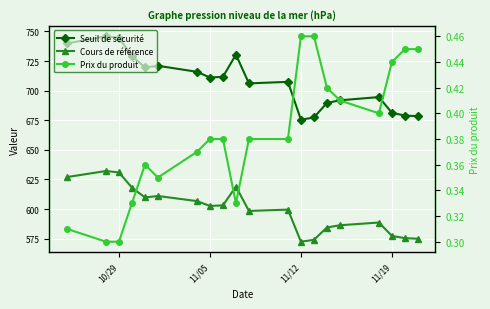

List the series in order of their peak value, highest first.

Seuil de sécurité, Cours de référence, Prix du produit